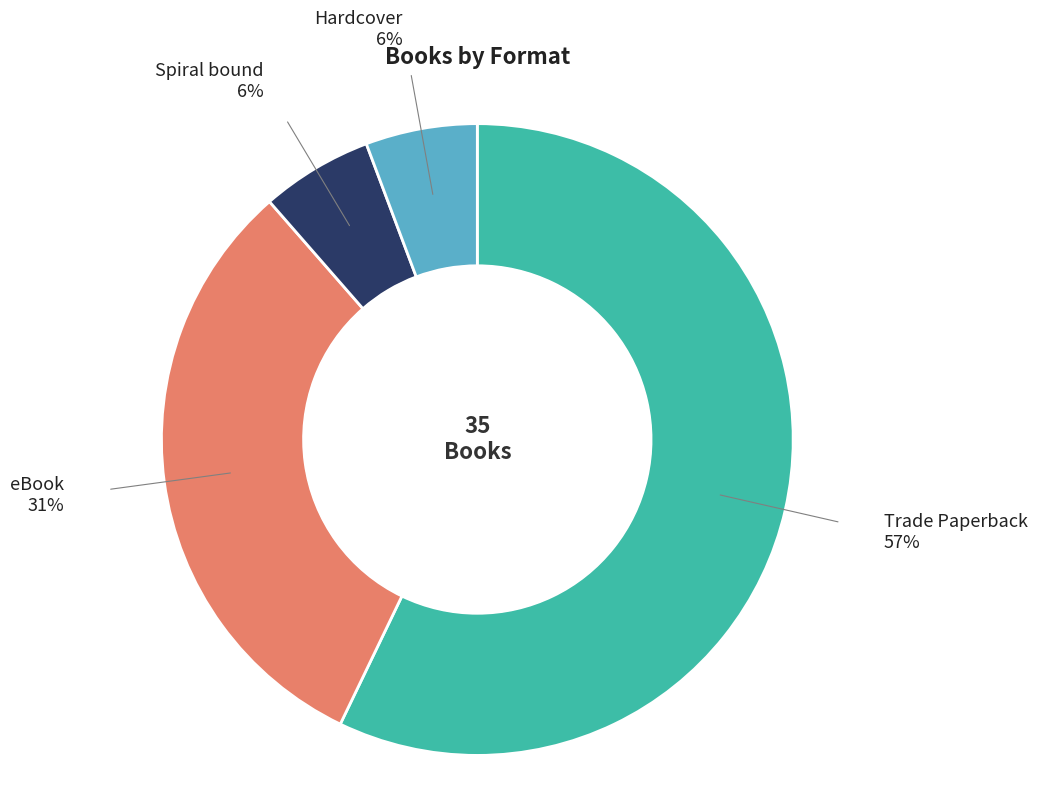

How many slices are in this pie chart?

4